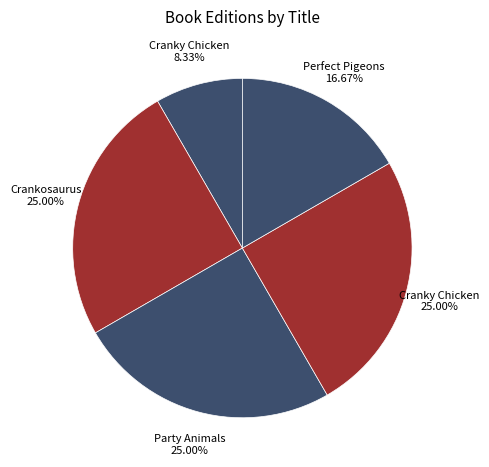

How many slices are in this pie chart?

5